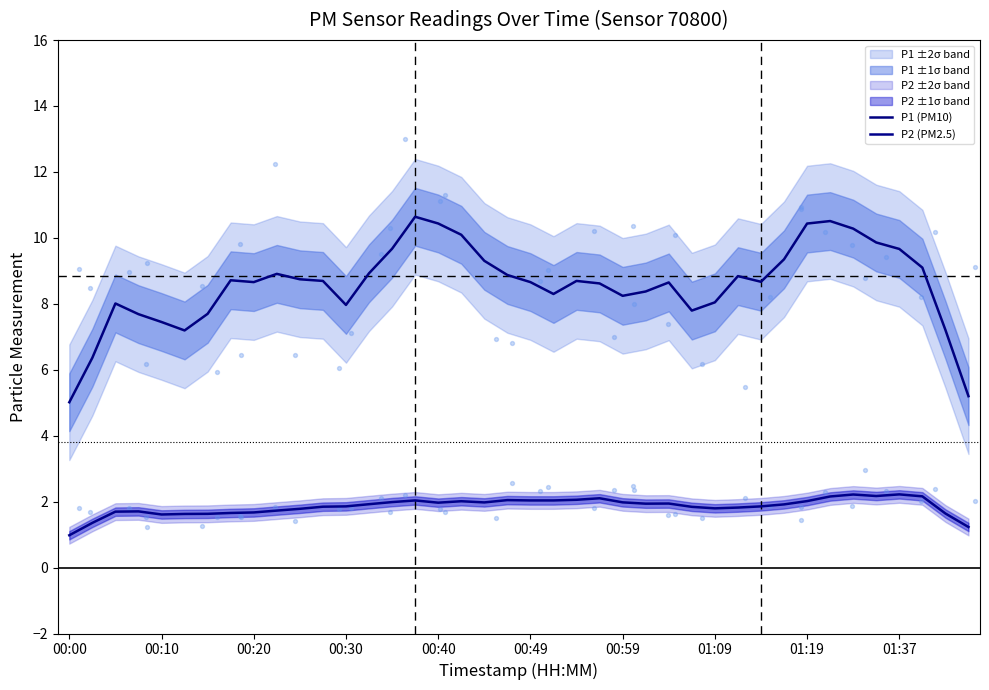

What is the total value across all series at 33?

12.7